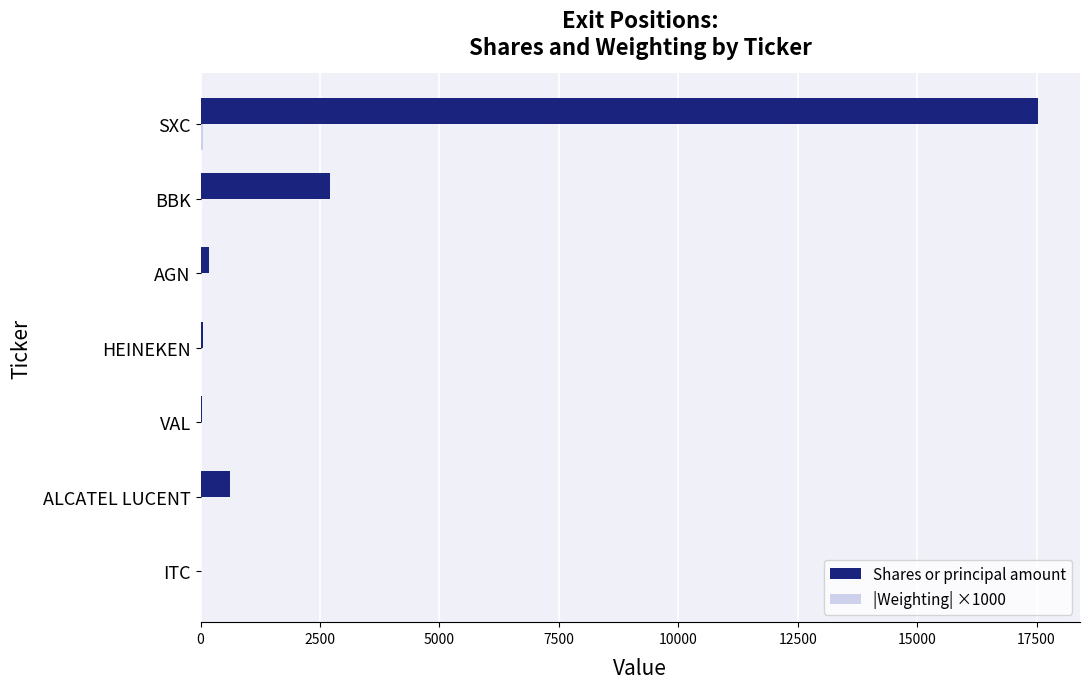

Which series changed the most between HEINEKEN and BBK?

Shares or principal amount